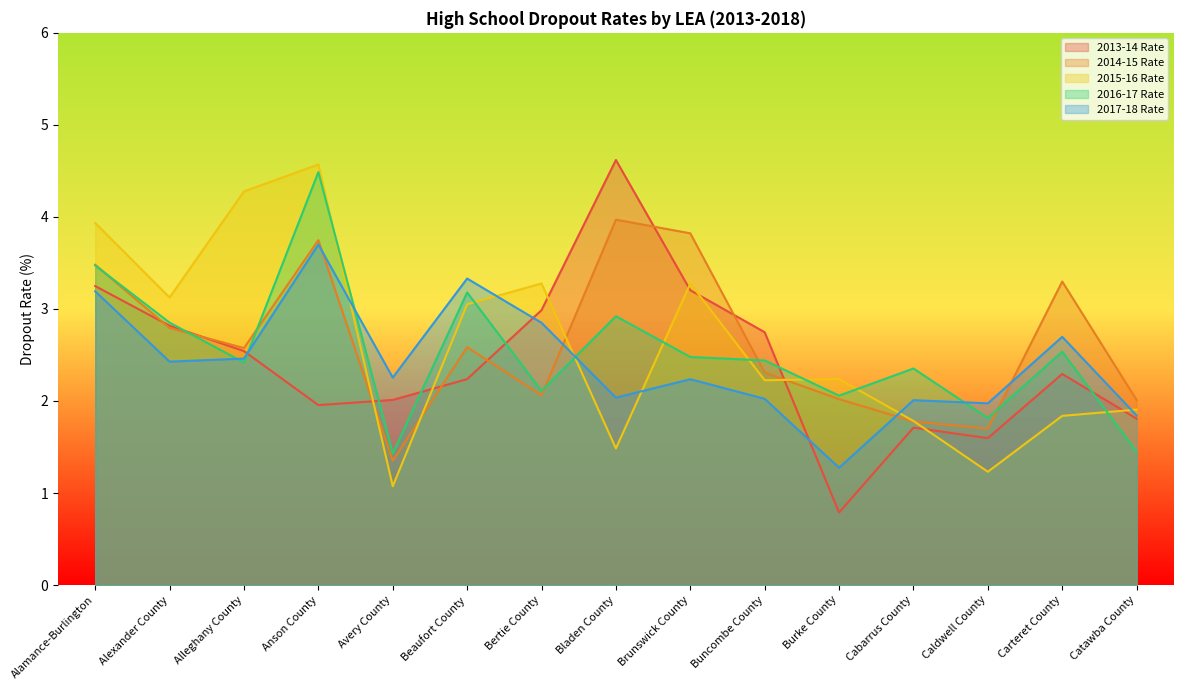

True or false: 2013-14 Rate has a value of 0.6 at Beaufort County.

False